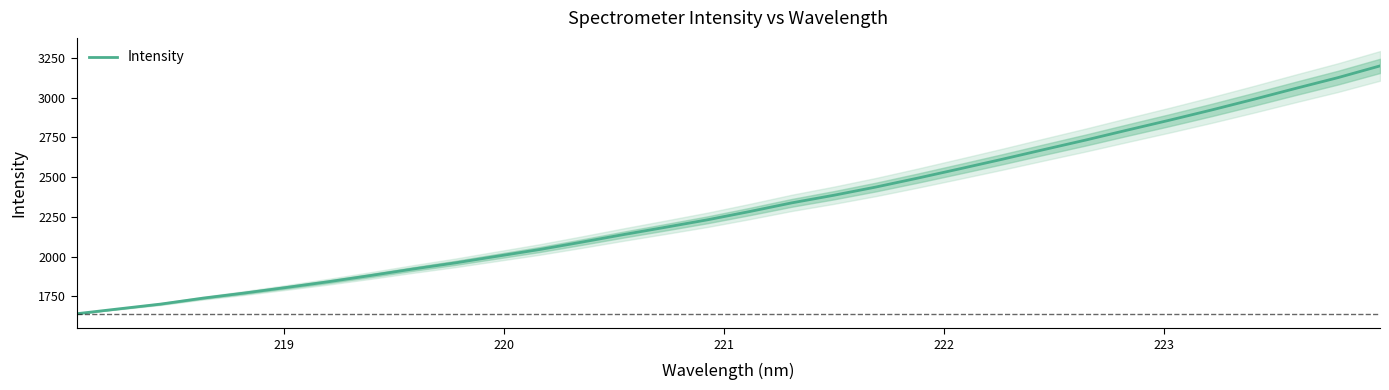

What is the maximum value for Intensity?

3200.0